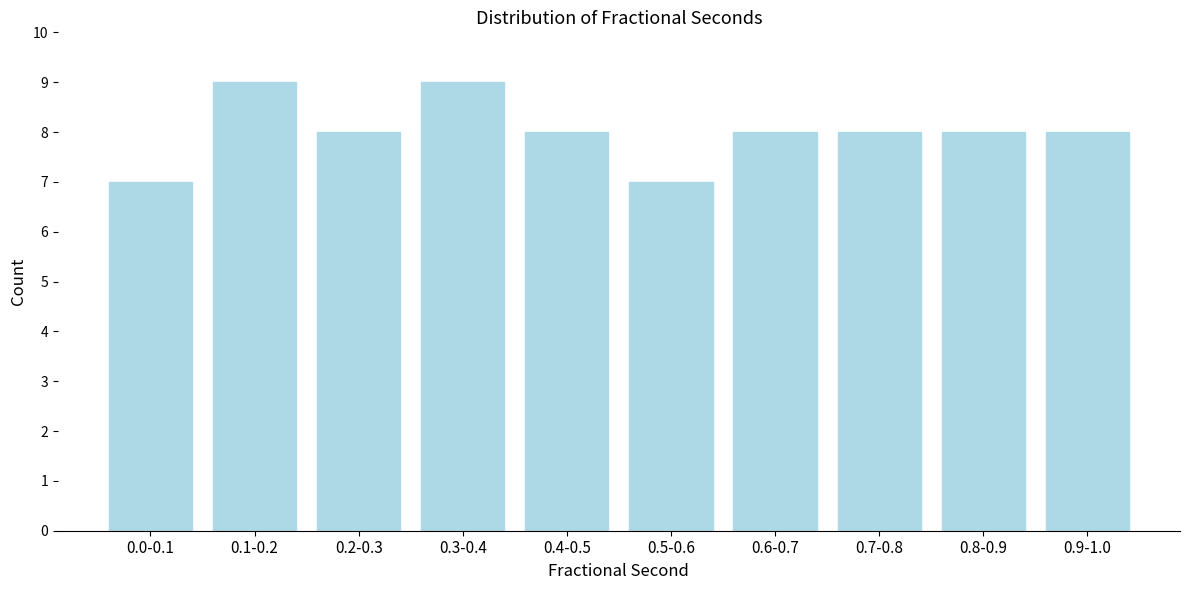

Reading left to right, list all the values displayed in this chart.

0.0-0.1=7	0.1-0.2=9	0.2-0.3=8	0.3-0.4=9	0.4-0.5=8	0.5-0.6=7	0.6-0.7=8	0.7-0.8=8	0.8-0.9=8	0.9-1.0=8